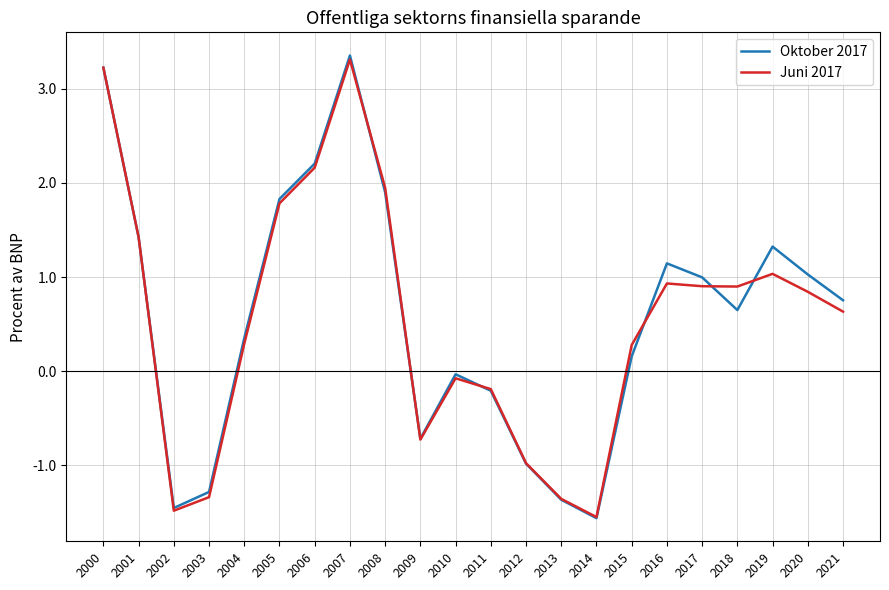

At how many categories does at least one series exceed 0?

14